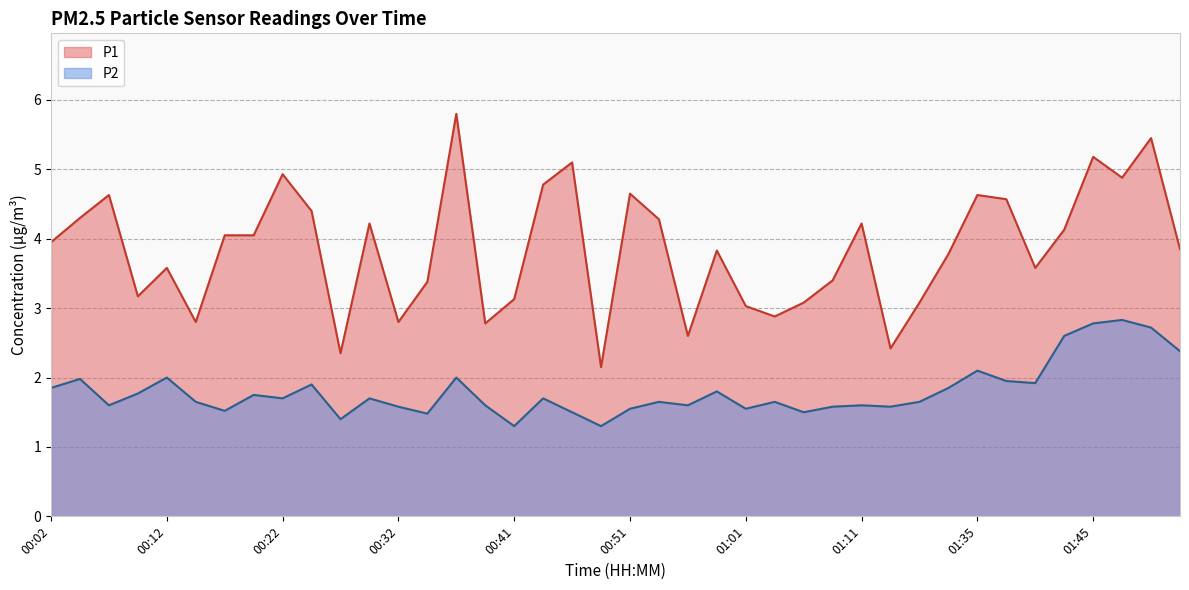

True or false: P1 and P2 cross at least once.

False